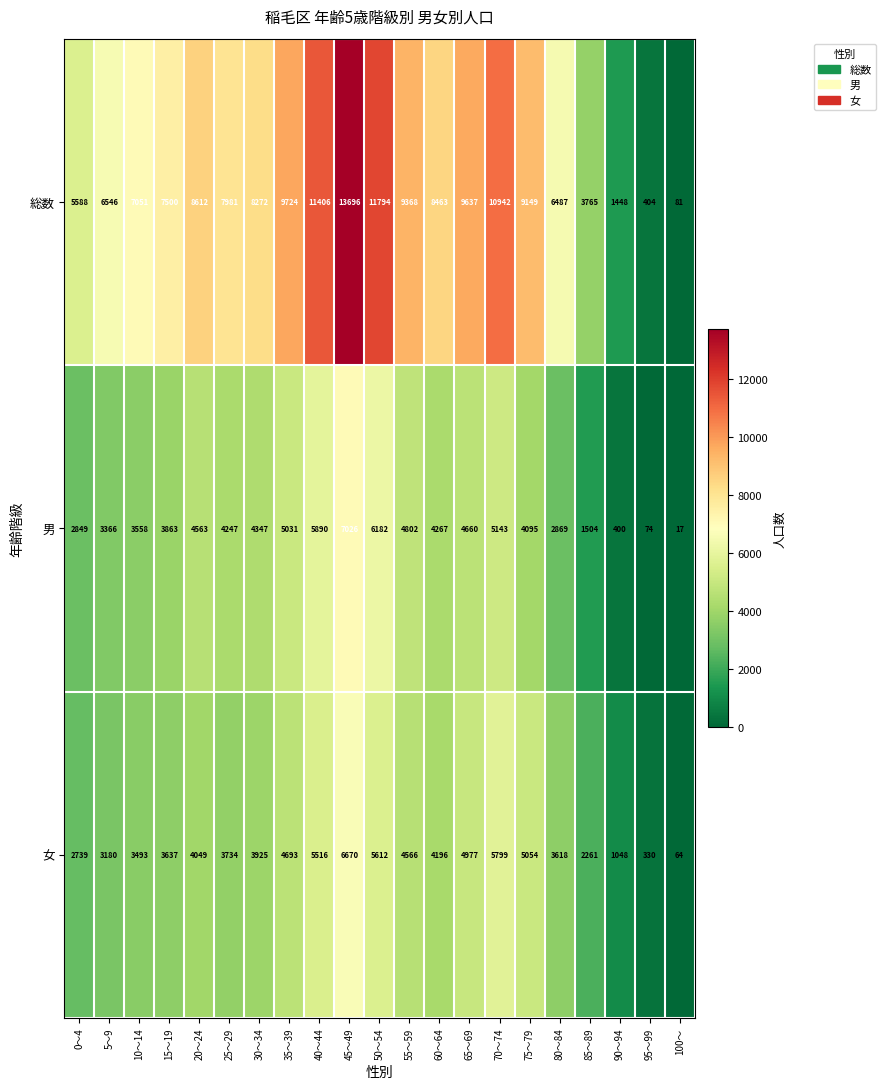

At which category is the sum across all series the highest?

45～49